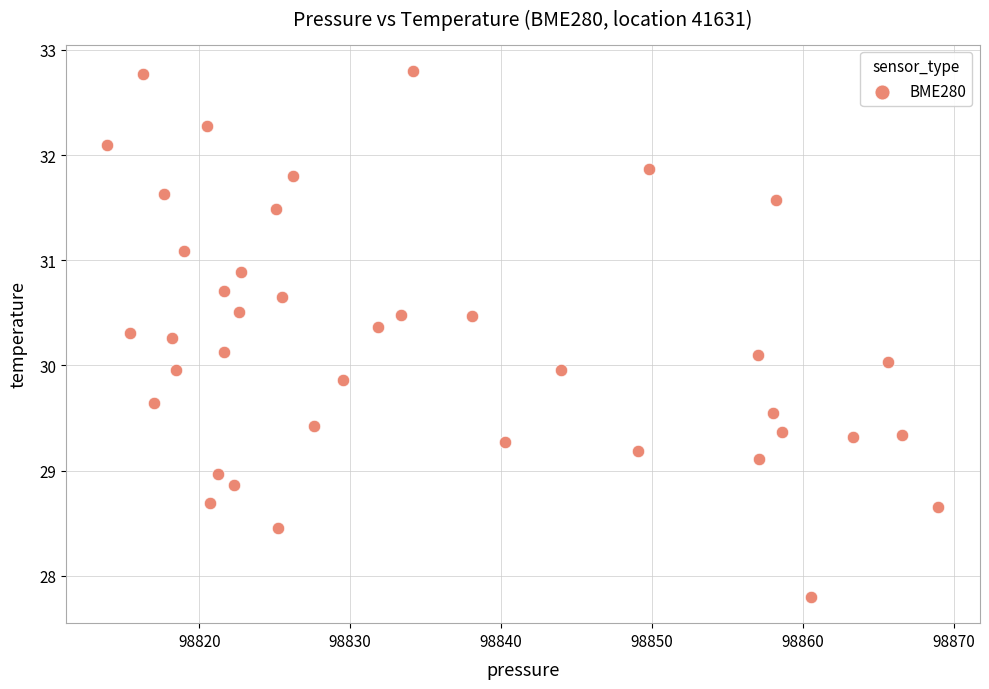

What is the range of Y values (max minus min)?

5.0